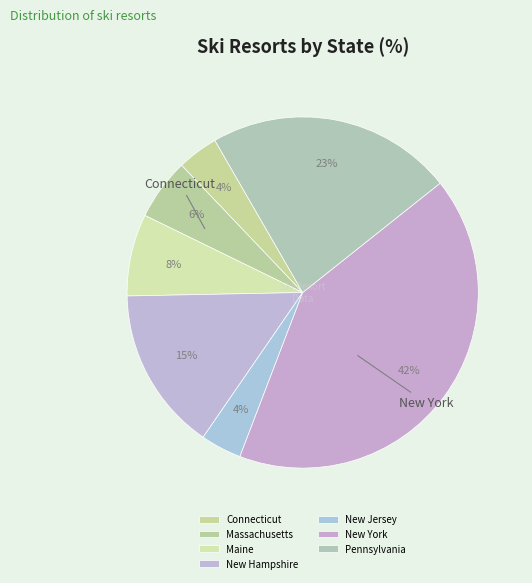

How many segments does this pie chart have?

7